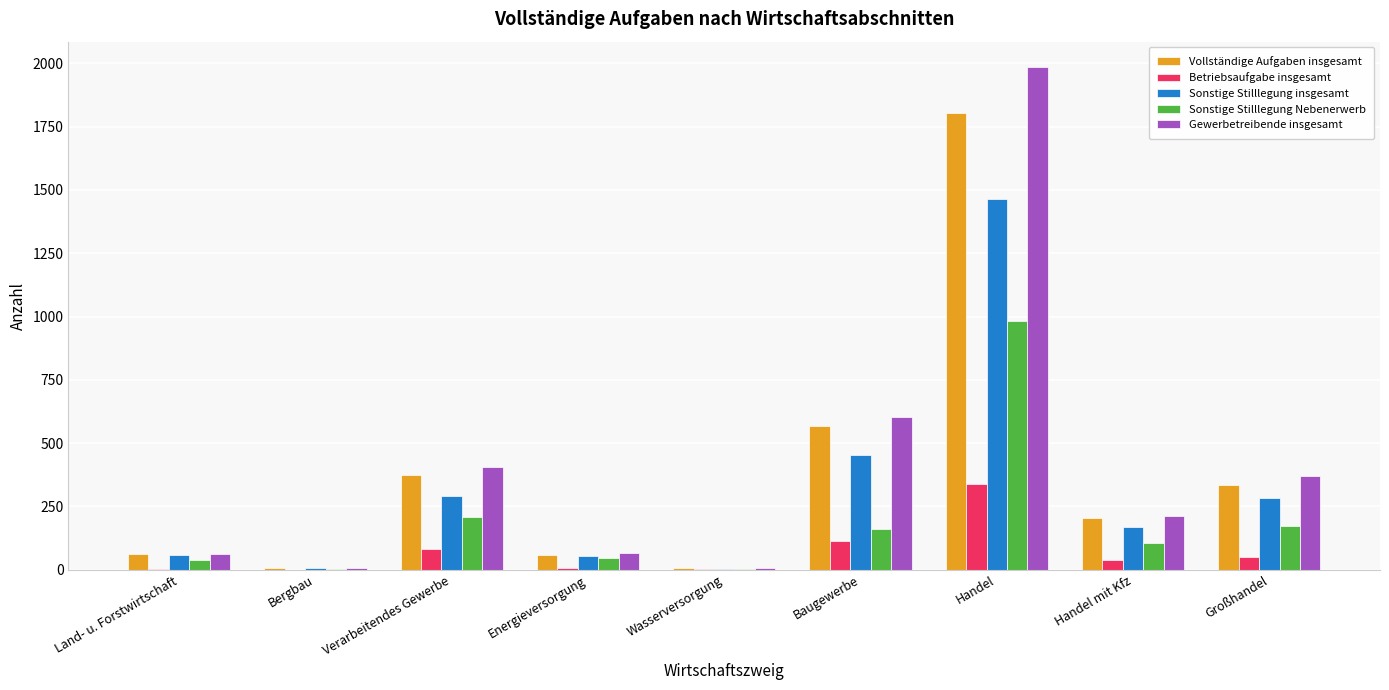

Which series changed the most between Energieversorgung and Baugewerbe?

Gewerbetreibende insgesamt